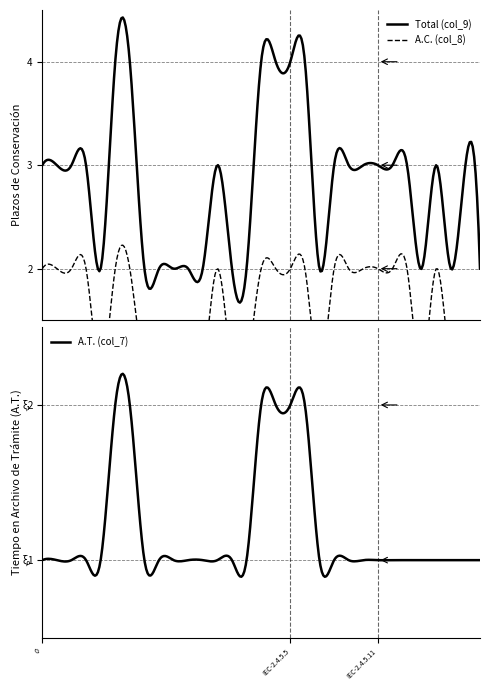

True or false: A.T. (col_7) and A.C. (col_8) intersect in this chart.

False